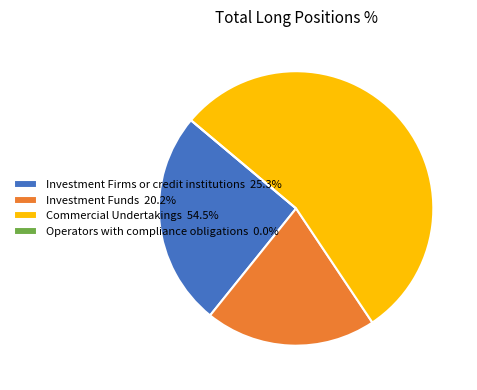

Approximately how many times larger is the value at Commercial Undertakings 54.5% compared to Investment Firms or credit institutions 25.3%?

2.2